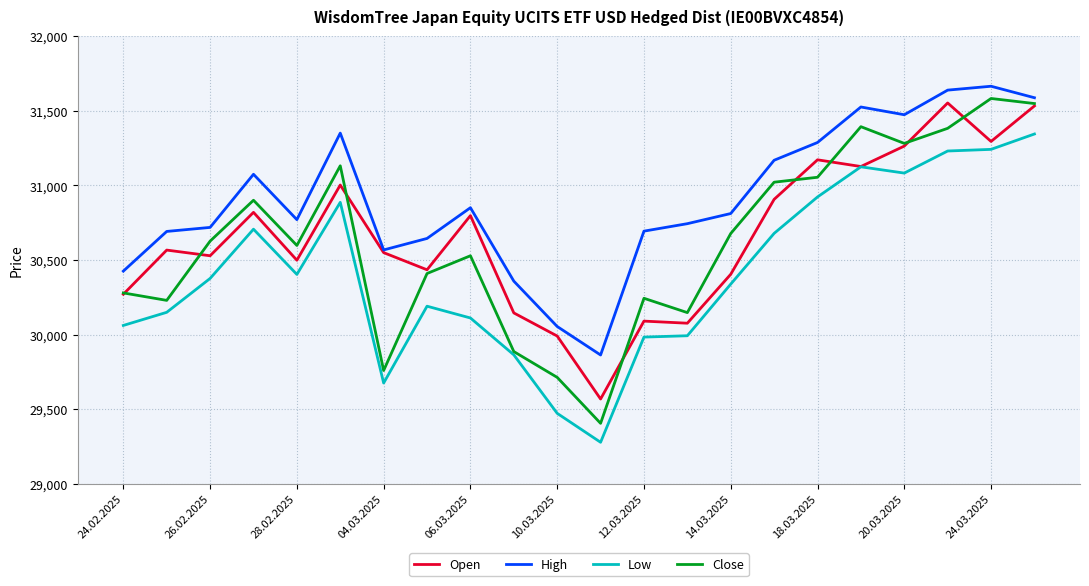

Which series has the largest range (max minus min)?

Close